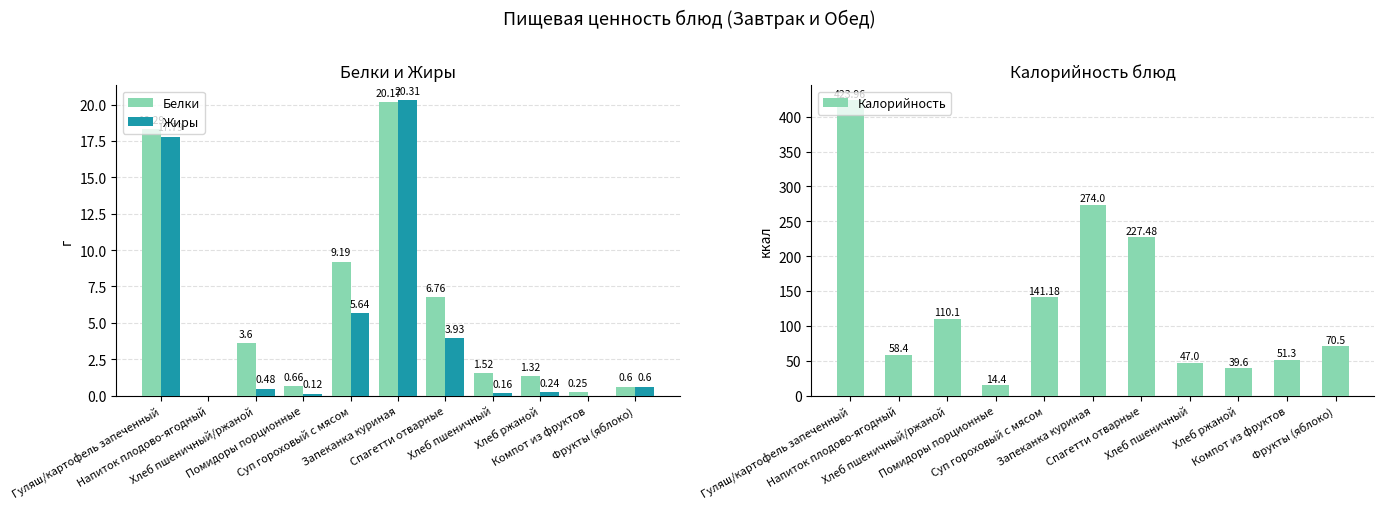

Reading left to right, transcribe all the data shown in this chart.

Белки: Гуляш/картофель запеченный=18.3	Напиток плодово-ягодный=0.0	Хлеб пшеничный/ржаной=3.6	Помидоры порционные=0.7	Суп гороховый с мясом=9.2	Запеканка куриная=20.2	Спагетти отварные=6.8	Хлеб пшеничный=1.5	Хлеб ржаной=1.3	Компот из фруктов=0.2	Фрукты (яблоко)=0.6
Жиры: Гуляш/картофель запеченный=17.8	Напиток плодово-ягодный=0.0	Хлеб пшеничный/ржаной=0.5	Помидоры порционные=0.1	Суп гороховый с мясом=5.6	Запеканка куриная=20.3	Спагетти отварные=3.9	Хлеб пшеничный=0.2	Хлеб ржаной=0.2	Компот из фруктов=0.0	Фрукты (яблоко)=0.6
Калорийность: Гуляш/картофель запеченный=424.0	Напиток плодово-ягодный=58.4	Хлеб пшеничный/ржаной=110.1	Помидоры порционные=14.4	Суп гороховый с мясом=141.2	Запеканка куриная=274.0	Спагетти отварные=227.5	Хлеб пшеничный=47.0	Хлеб ржаной=39.6	Компот из фруктов=51.3	Фрукты (яблоко)=70.5